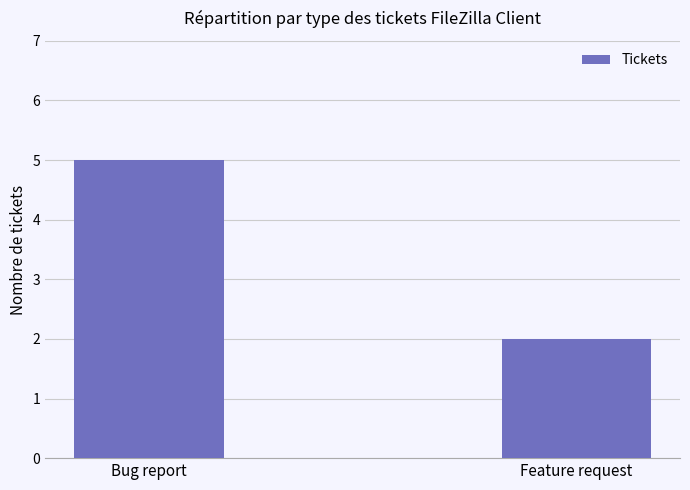

Which has a higher value, Feature request or Bug report?

Bug report